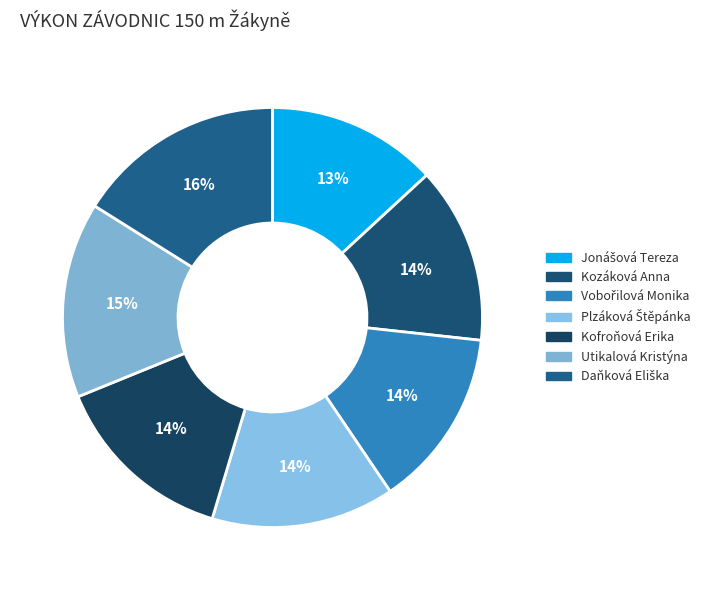

How many slices are in this pie chart?

7